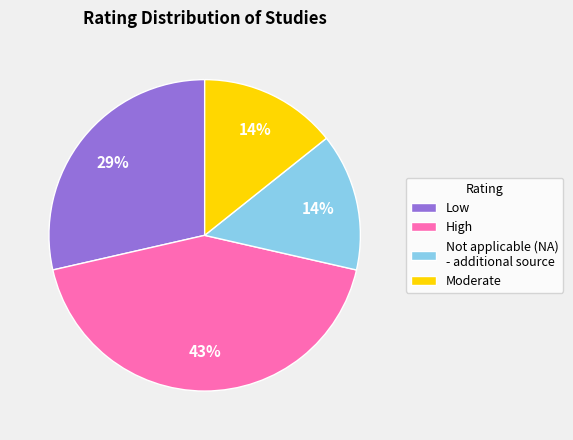

What is the largest slice in the pie chart?

High